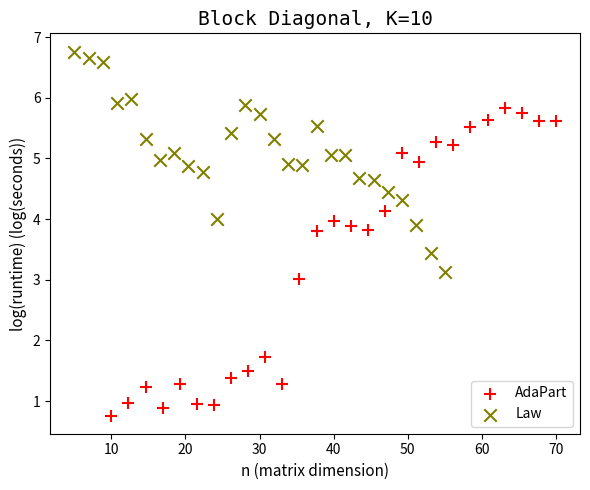

Which series has the largest Y range (max minus min)?

AdaPart